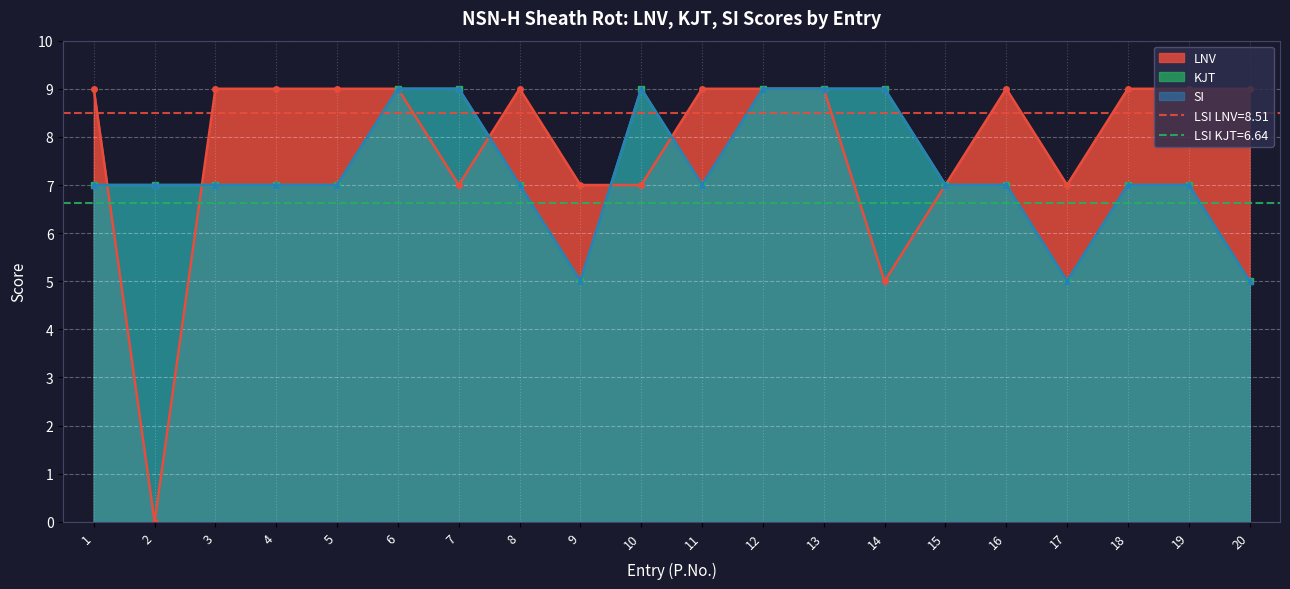

Between 7 and 19, which is larger?

19